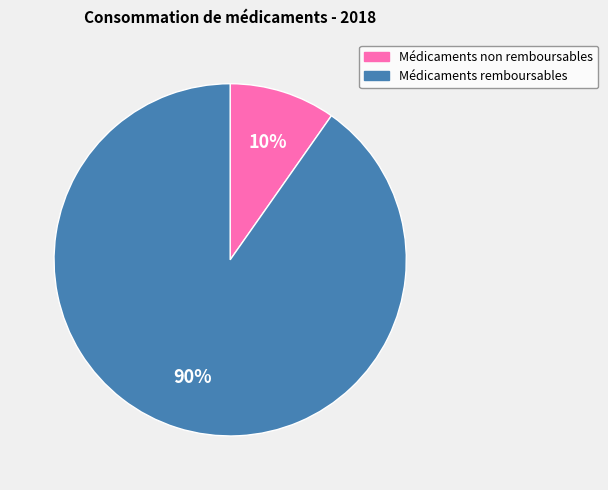

How many segments does this pie chart have?

2